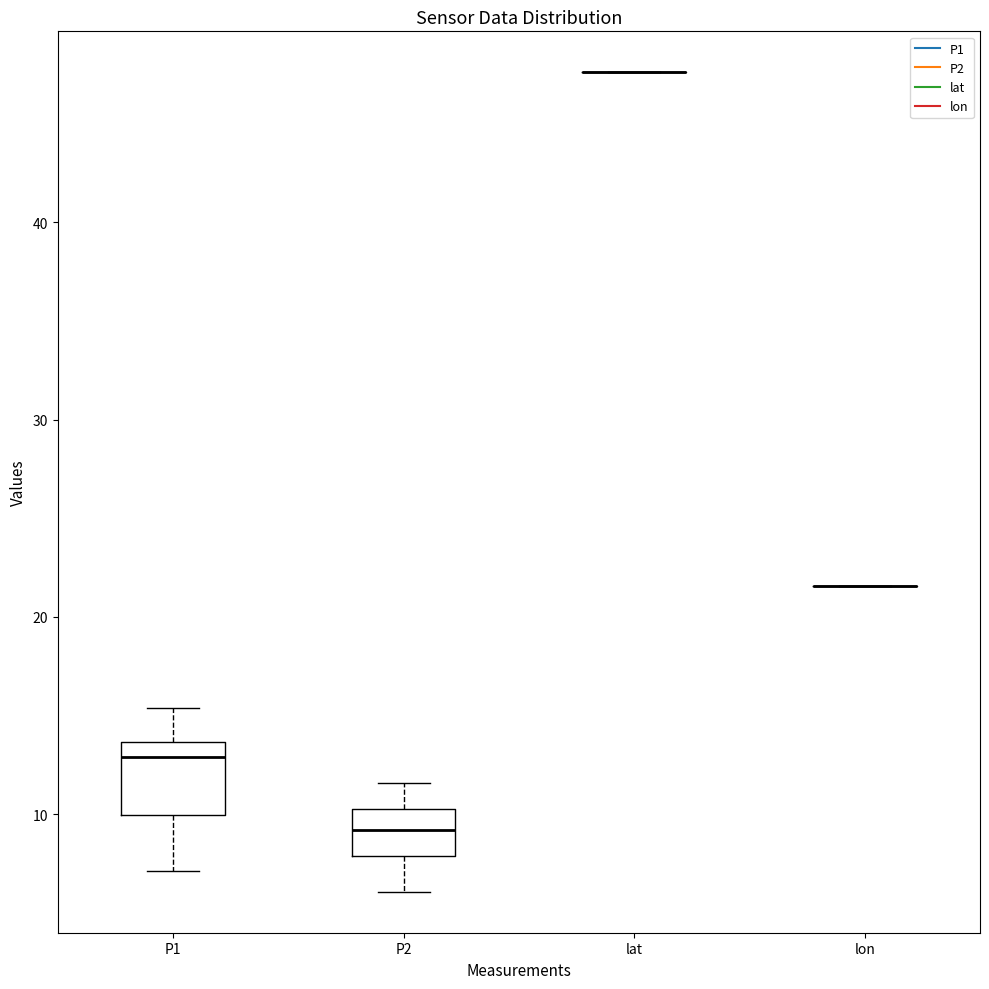

Where is the upper edge of the box for P1 on the y-axis? The values are not printed on the chart, so give them approximately, as read against the axis.

14